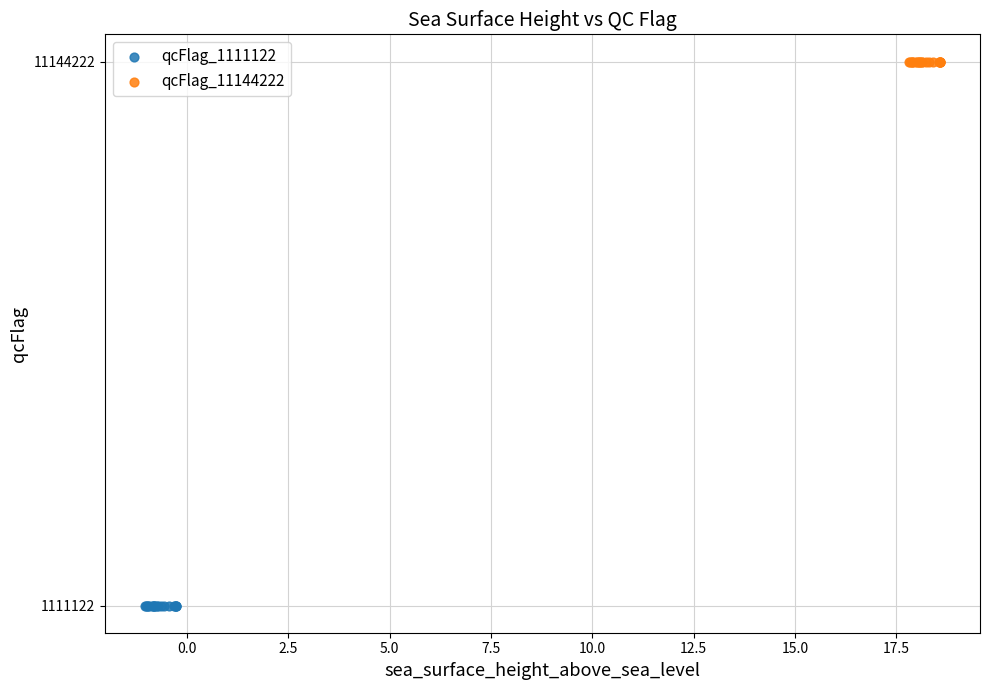

Which series reaches the minimum Y coordinate?

qcFlag_1111122